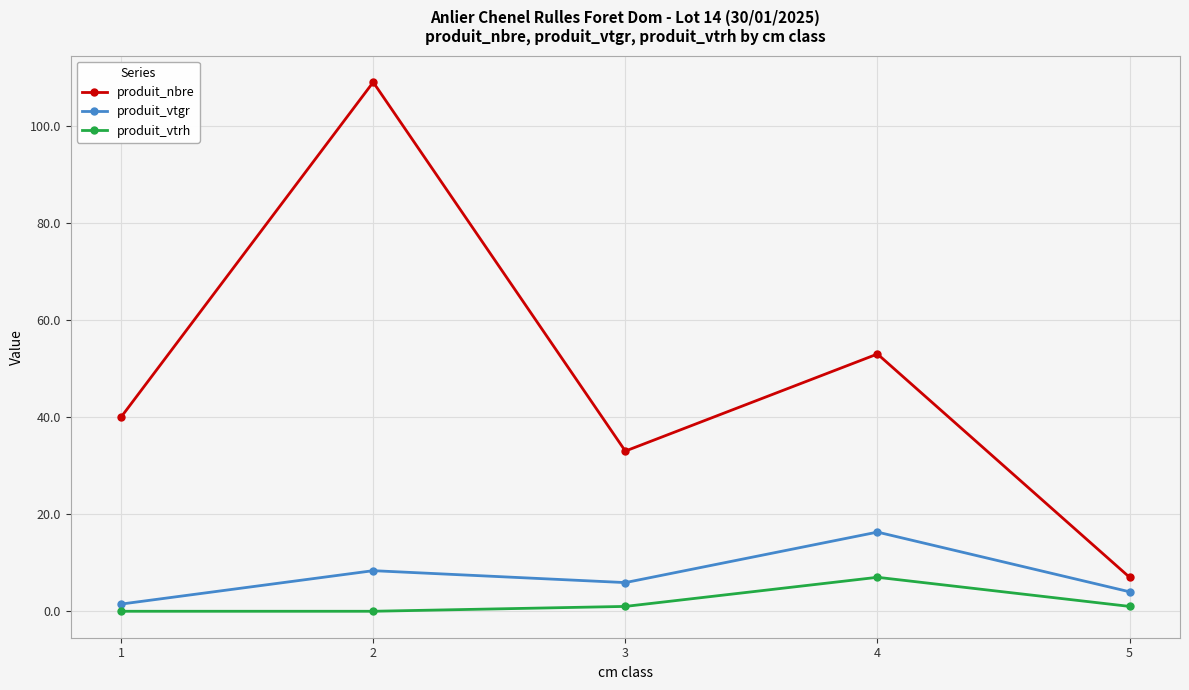

Reading right to left, transcribe all the data shown in this chart.

produit_nbre: 5=7.0	4=53.0	3=33.0	2=109.0	1=40.0
produit_vtgr: 5=4.0	4=16.3	3=5.9	2=8.4	1=1.5
produit_vtrh: 5=1.0	4=7.0	3=1.0	2=0.0	1=0.0